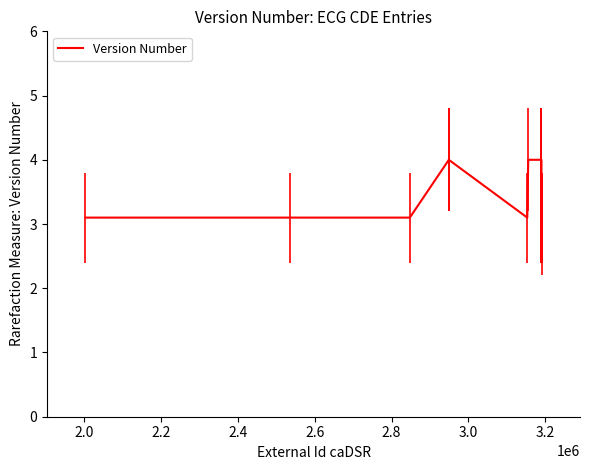

What is the greatest value displayed?

4.0